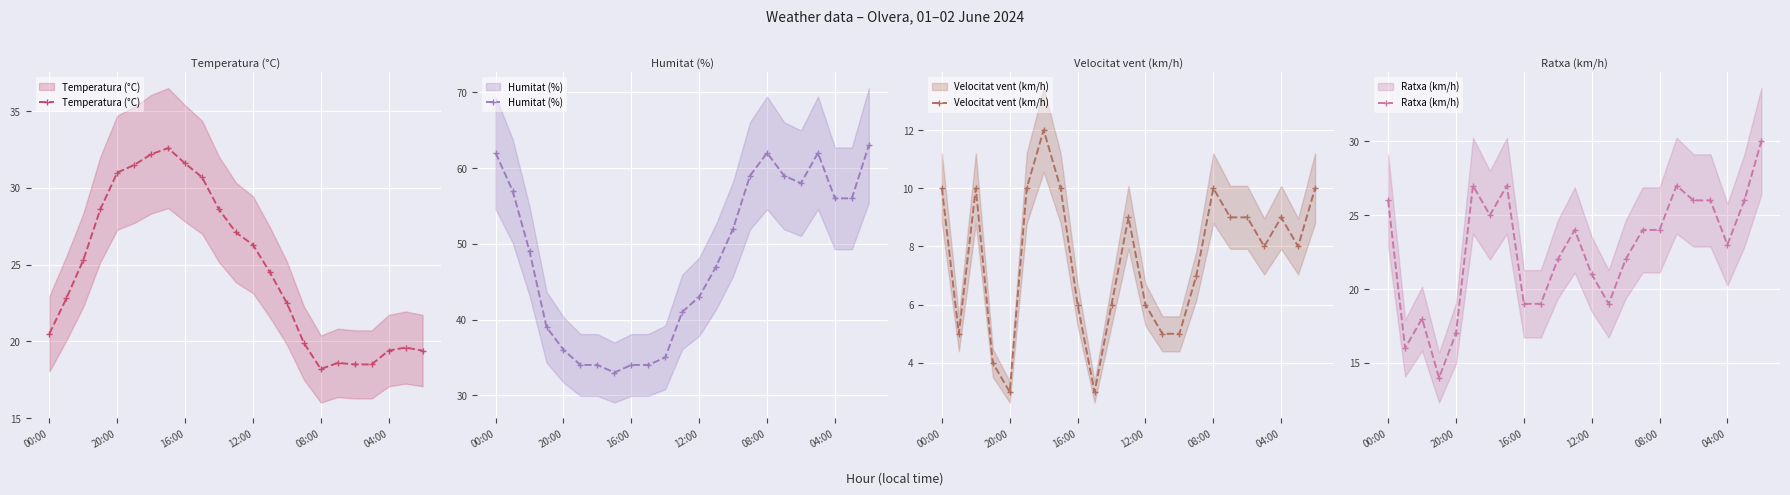

Which category has the lowest value across all series?

20:00